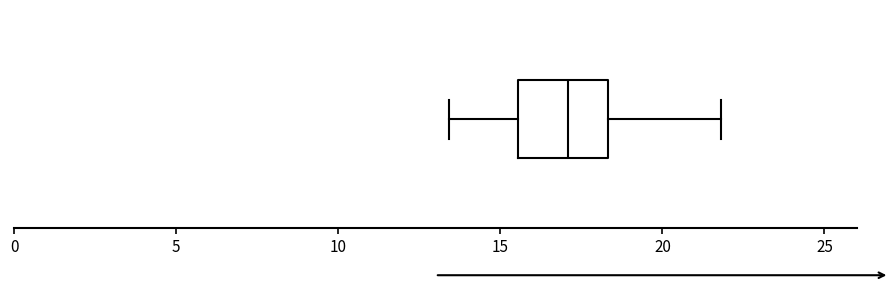

Where does the left whisker of the box end on the x-axis? The values are not printed on the chart, so give them approximately, as read against the axis.

13.5